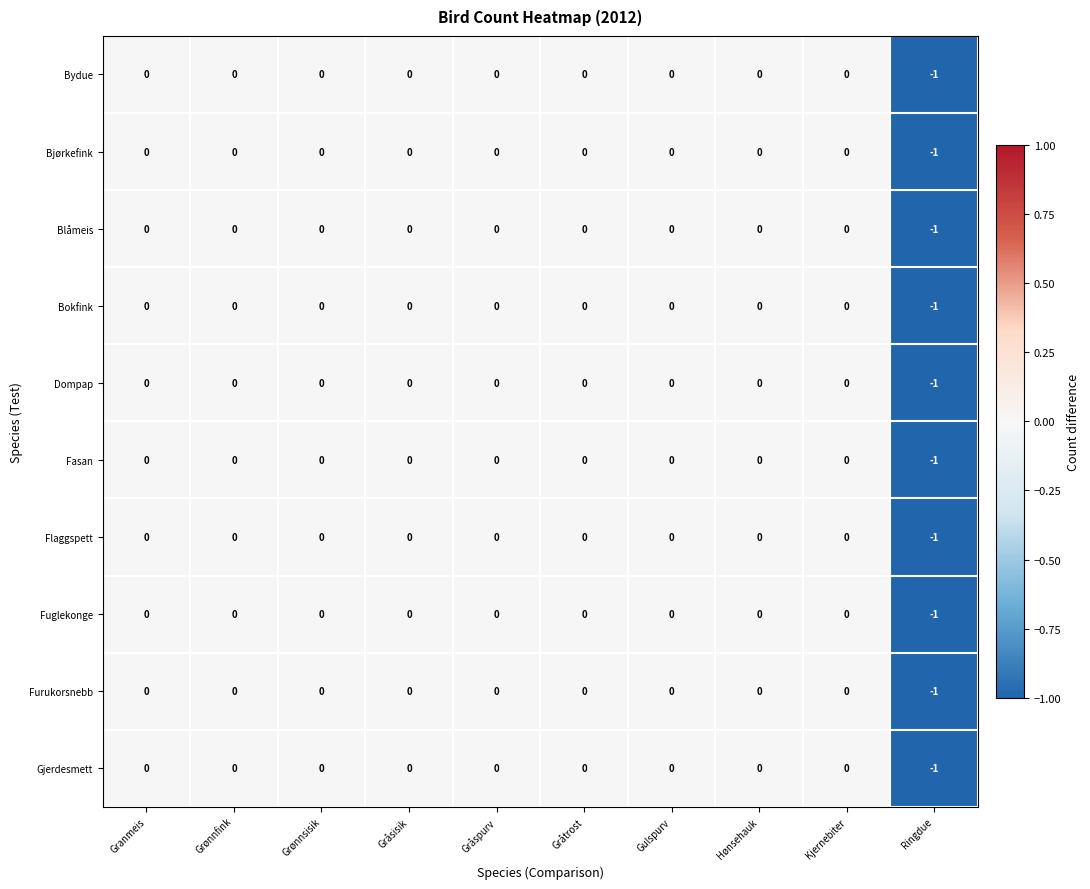

What is the total value across all series at Ringdue?

-10